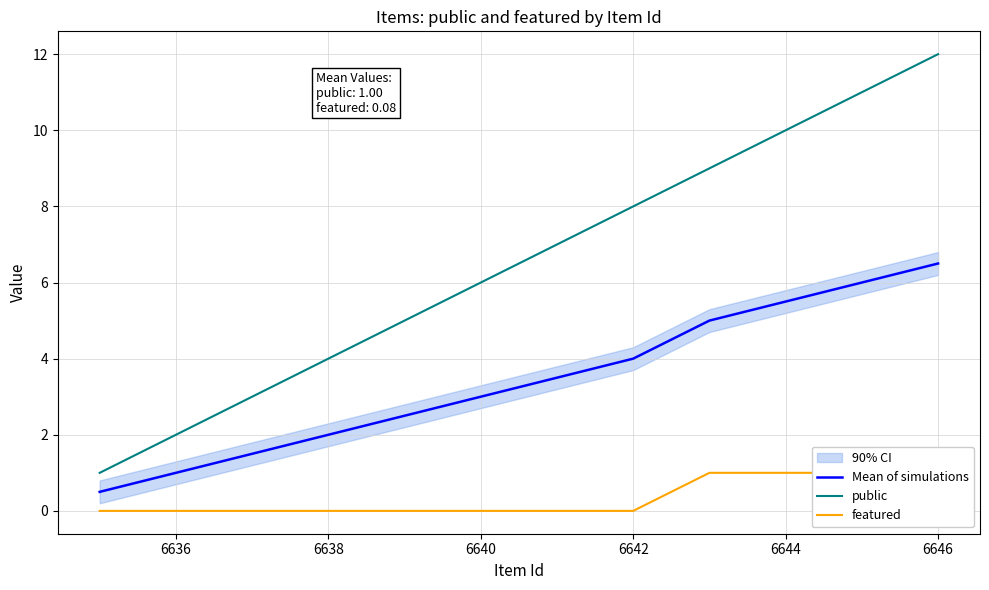

Is this an area chart (filled region under the line)?

No